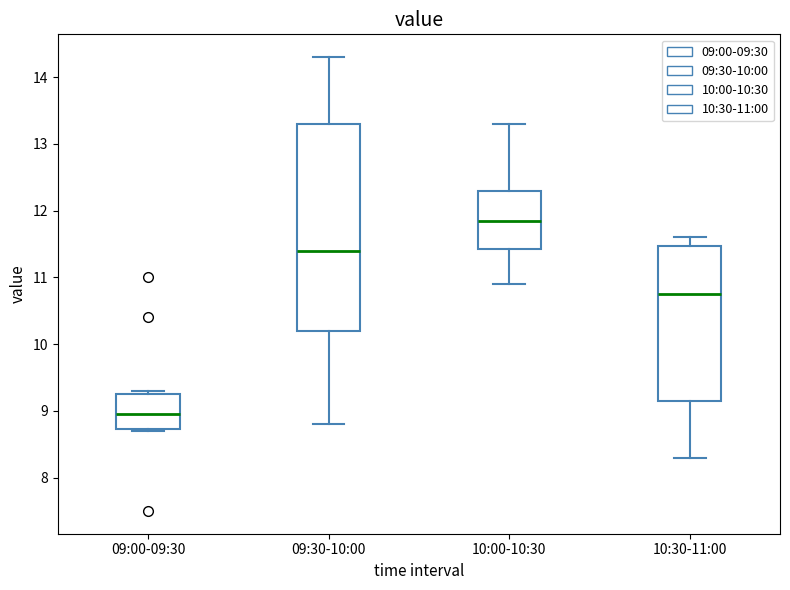

Reading left to right, transcribe this box plot: for each box, give where its median line is, the range the box spans, and where its two whiskers end, as read against the y-axis. The values are not printed on the chart, so give them approximately, as read against the axis.

09:00-09:30: median 9.0, box 8.7 to 9.3, whiskers 8.7 to 9.3 (just above the box's upper edge)
09:30-10:00: median 11.4, box 10.2 to 13.3, whiskers 8.8 to 14.3
10:00-10:30: median 11.9, box 11.4 to 12.3, whiskers 10.9 to 13.3
10:30-11:00: median 10.8, box 9.2 to 11.5, whiskers 8.3 to 11.6